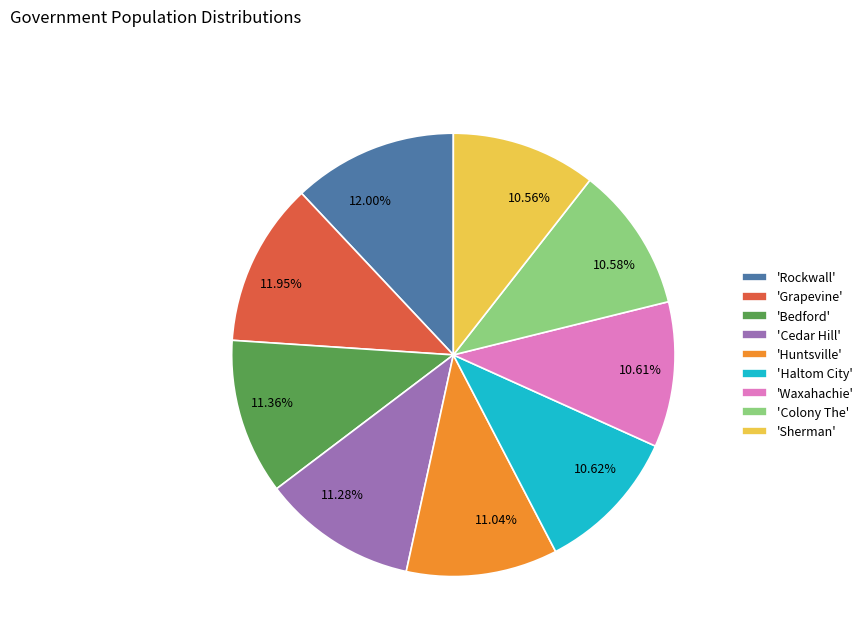

Which has a higher value, 11.28% or 10.61%?

11.28%